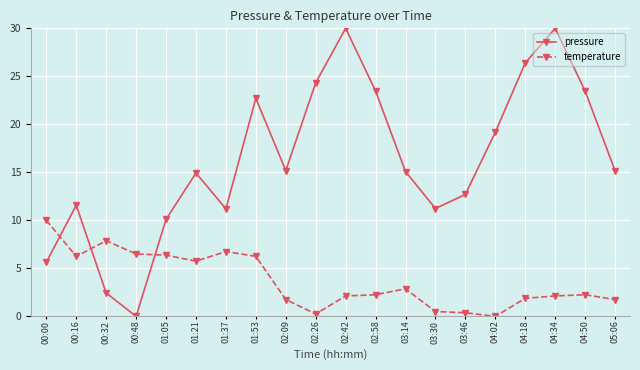

What is the approximate value of pressure at 01:53?

22.7